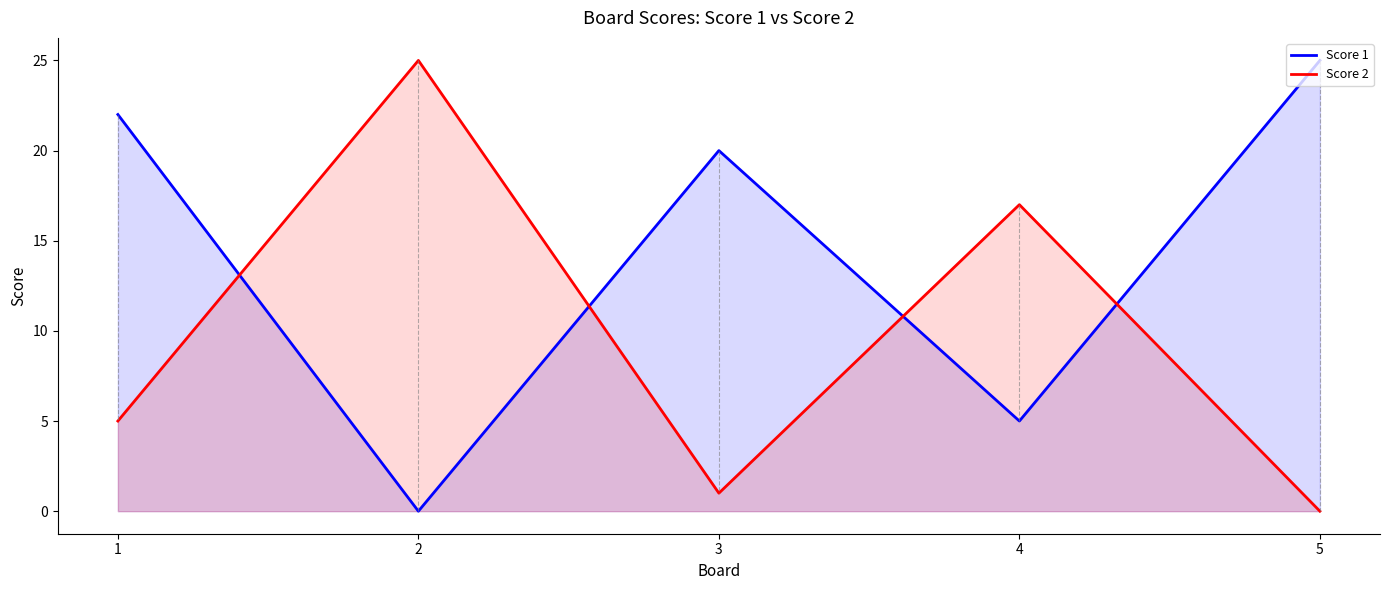

True or false: Score 1 and Score 2 intersect in this chart.

True